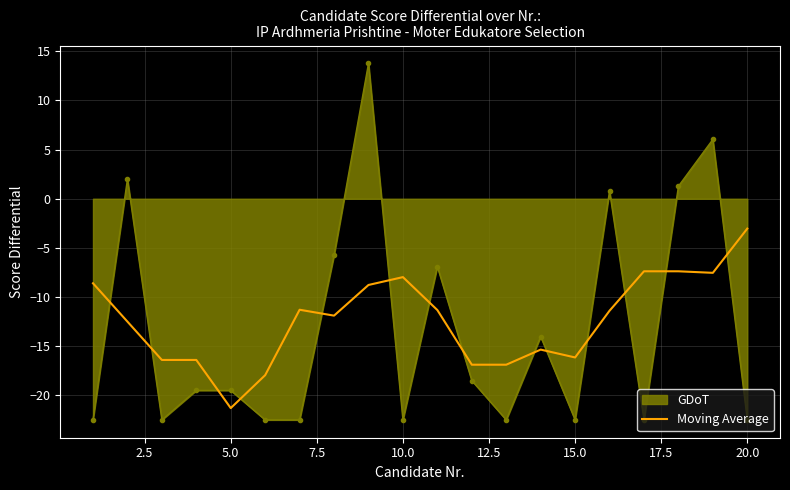

What is the difference between the maximum and minimum values in the GDoT series?

36.3